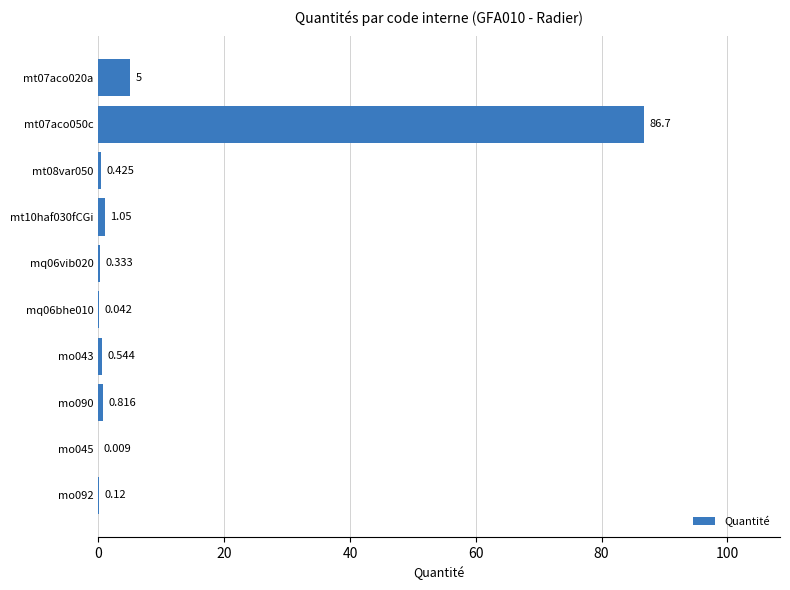

What is the greatest value displayed?

86.7